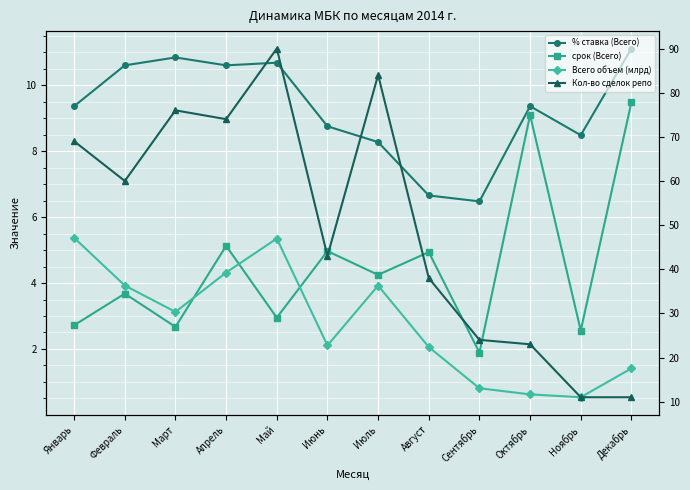

What is the difference between the Кол-во сделок репо values at Март and Апрель?

2.0